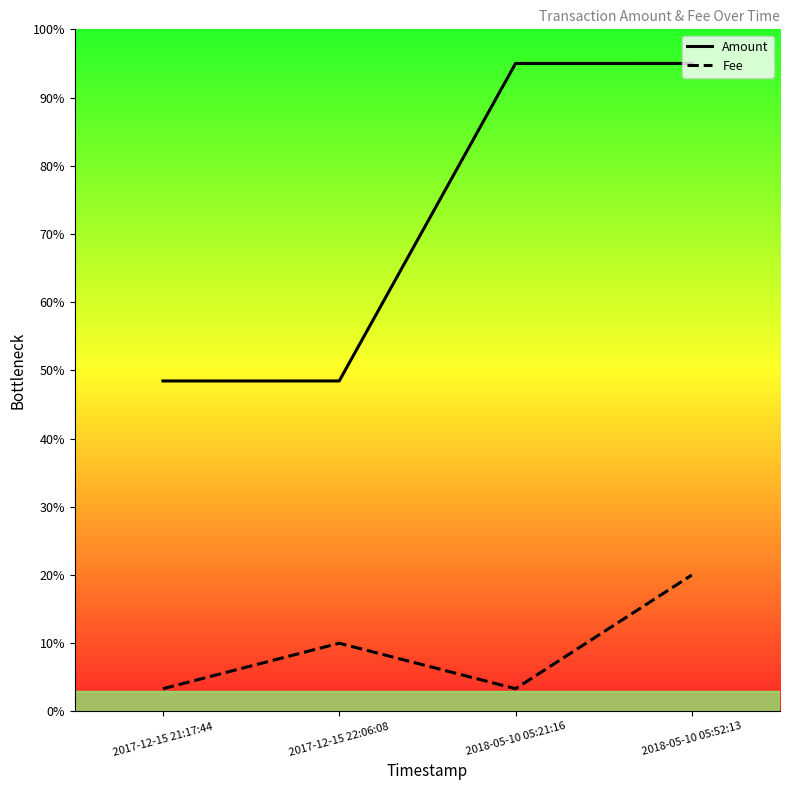

True or false: Amount and Fee cross at least once.

False